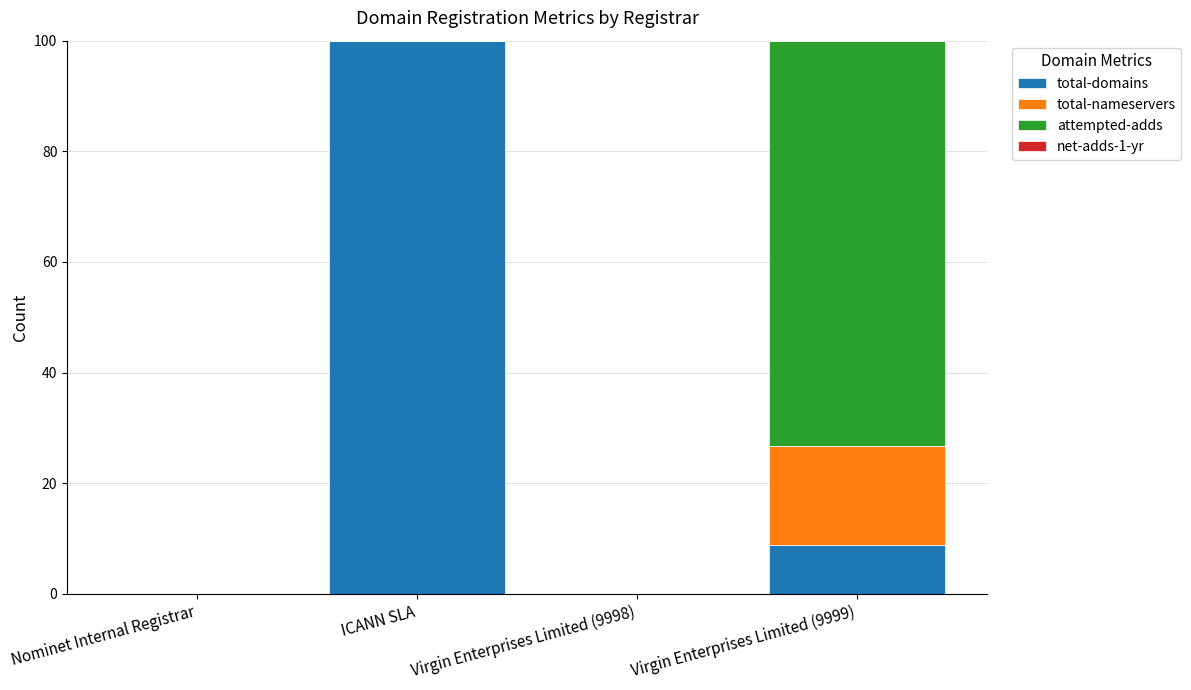

What is the total value across all series at Virgin Enterprises Limited (9999)?

100.0